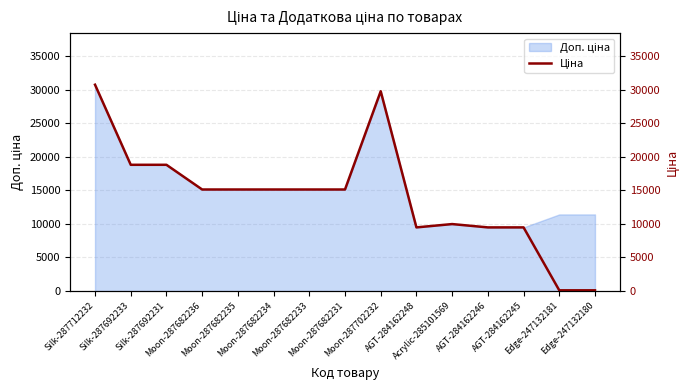

What is the difference between the second highest and minimum values?

29633.2